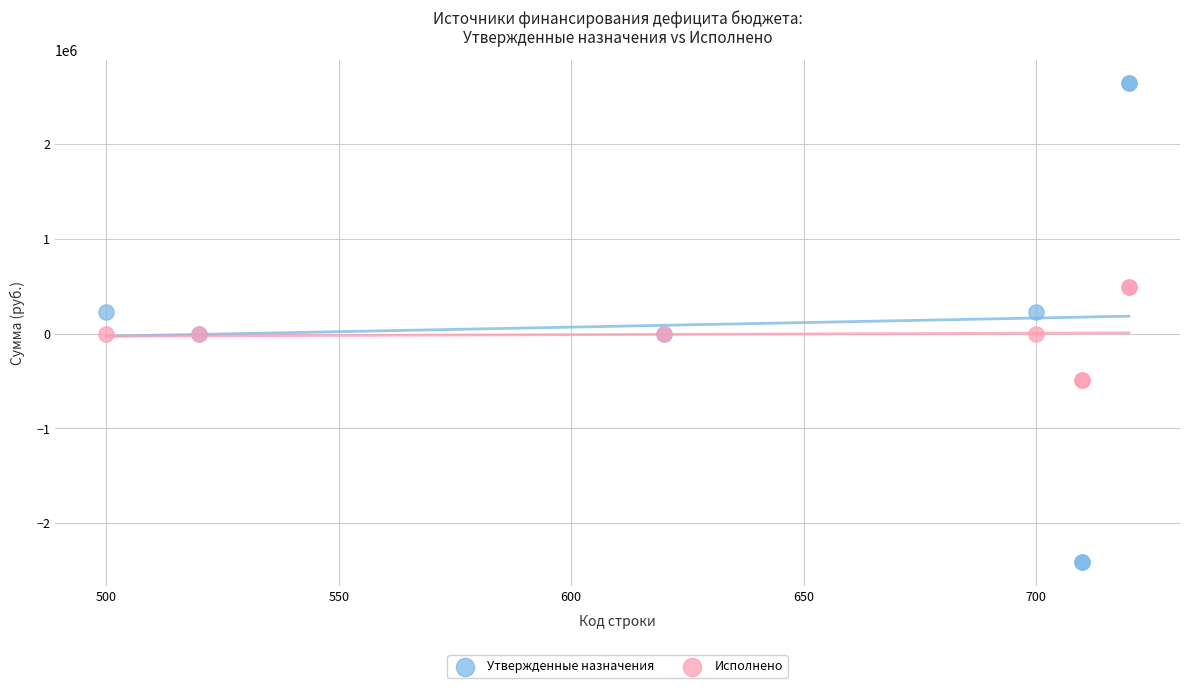

Which series reaches the maximum Y coordinate?

Утвержденные назначения